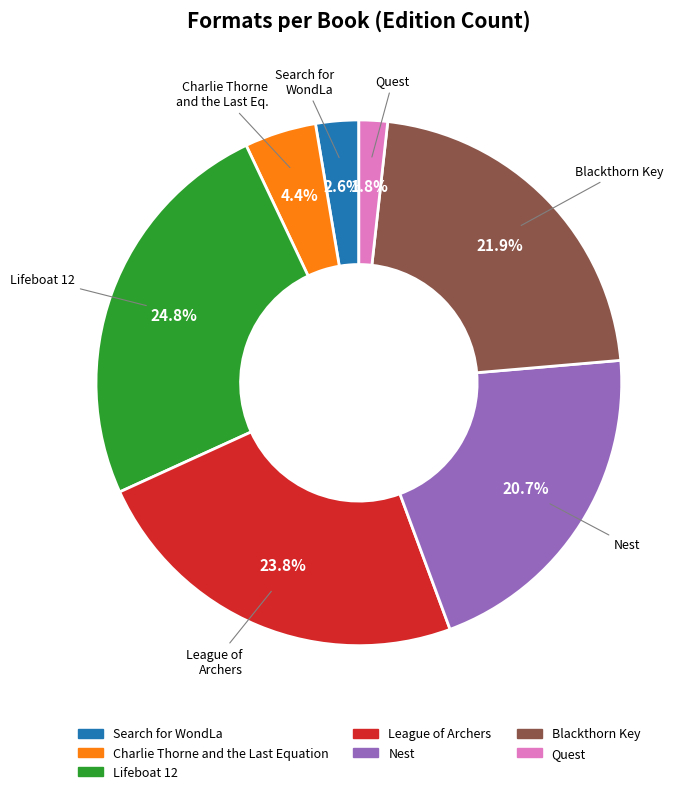

Do Quest and Nest together represent more than half of the pie?

No